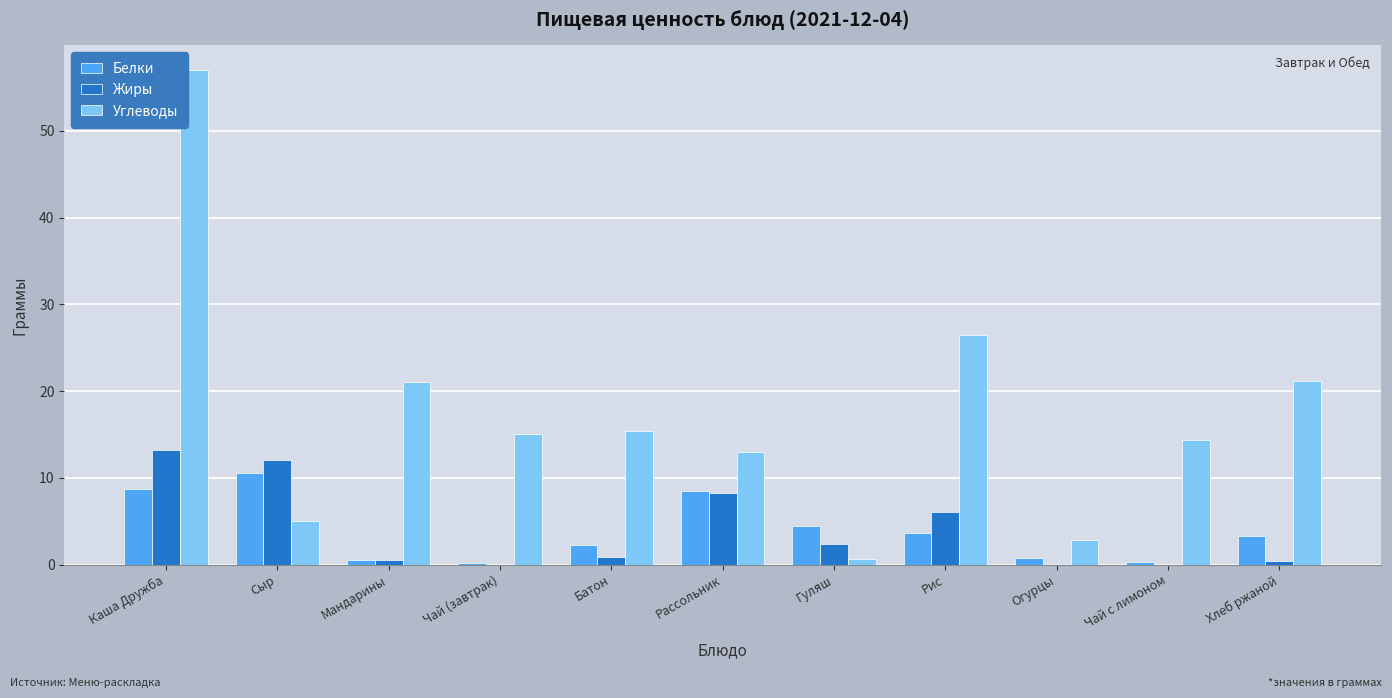

What is the sum of all Белки values?

43.2